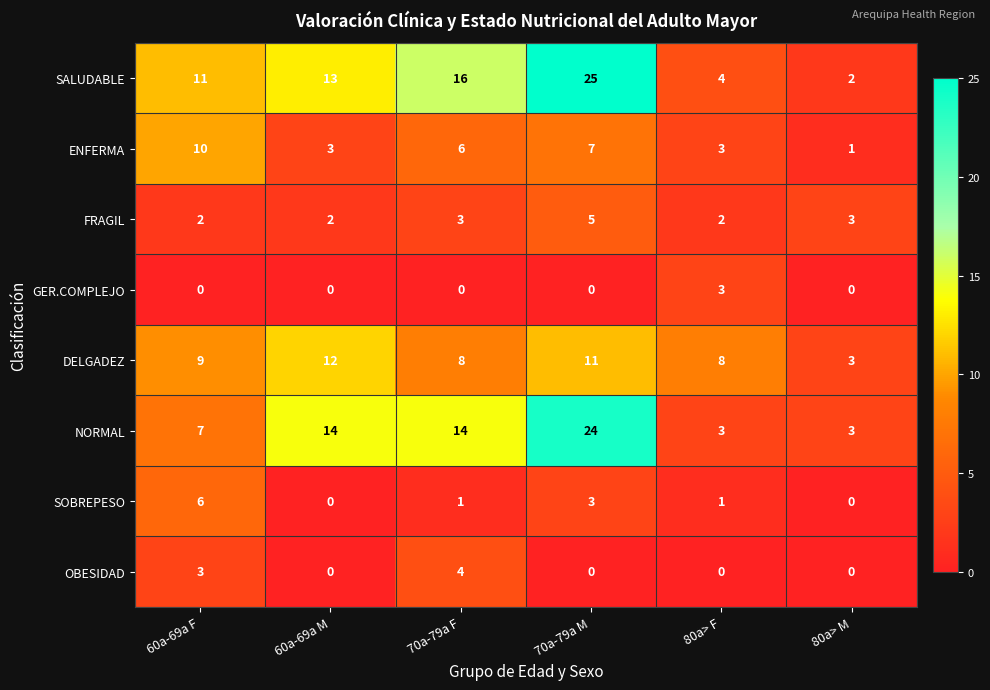

Where is OBESIDAD nearest to the value 2?

60a-69a F